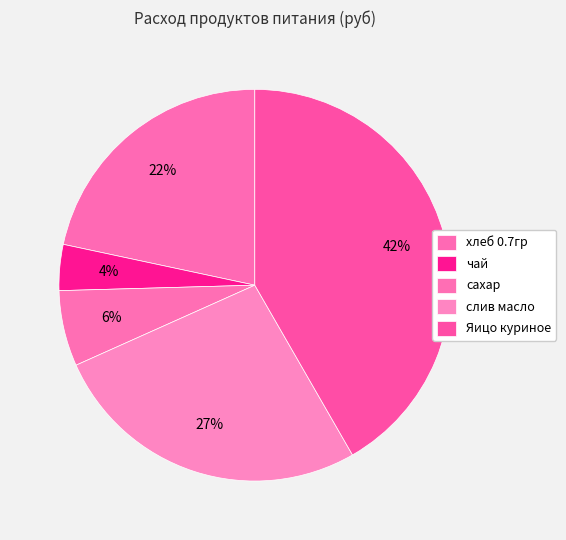

What percentage is the чай slice, to the nearest percent?

4%